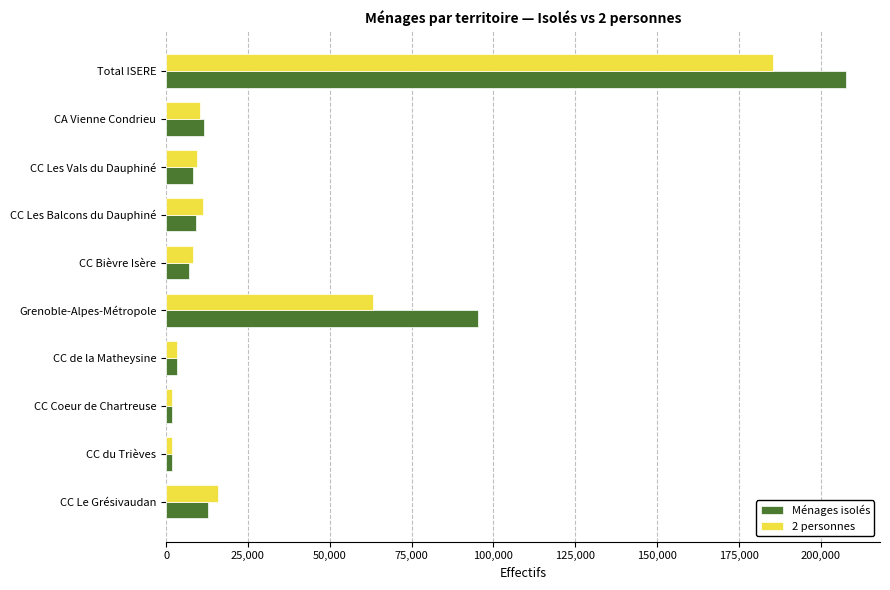

What is the total value across all series at CC Les Balcons du Dauphiné?

20391.6